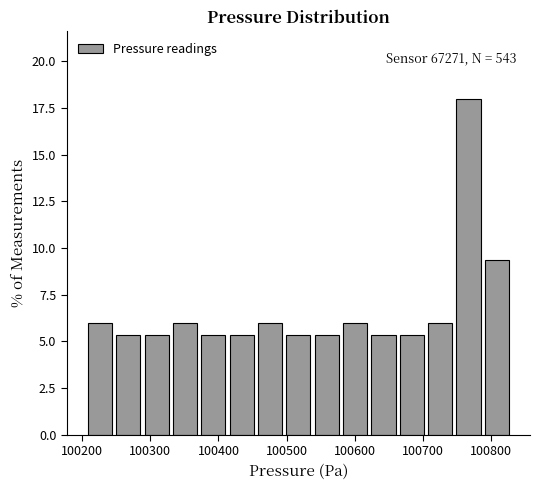

Over which range of the x-axis is the bar tallest?

100750 to 100790